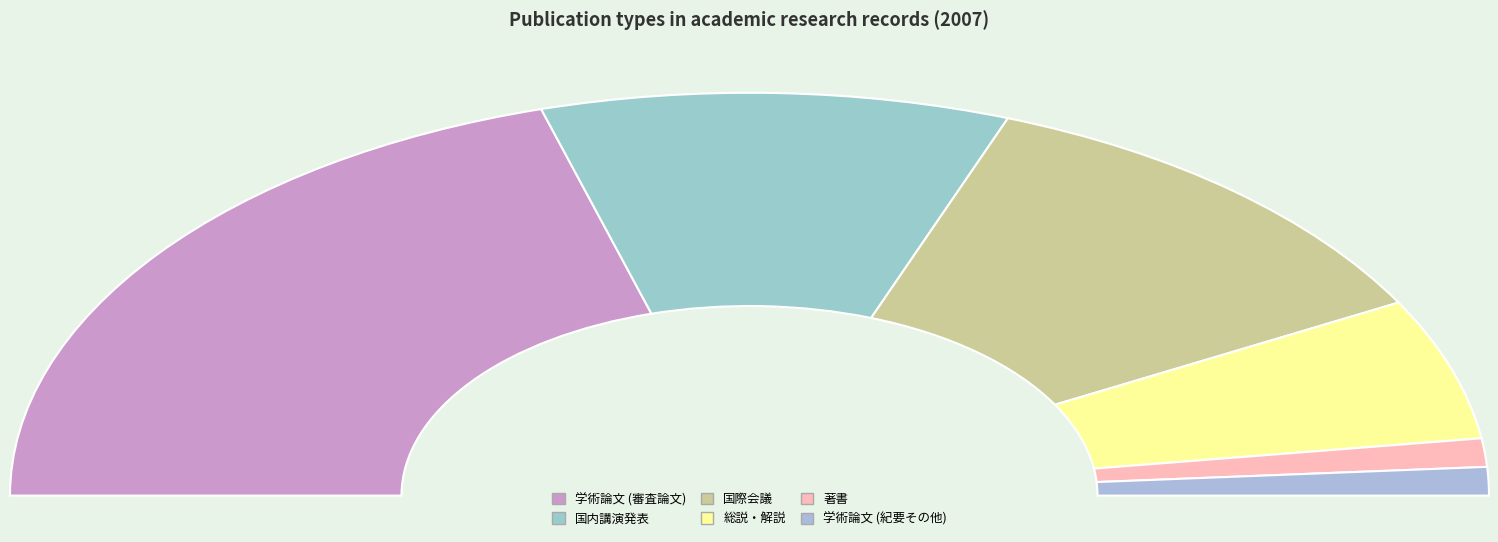

How many slices are in this pie chart?

6